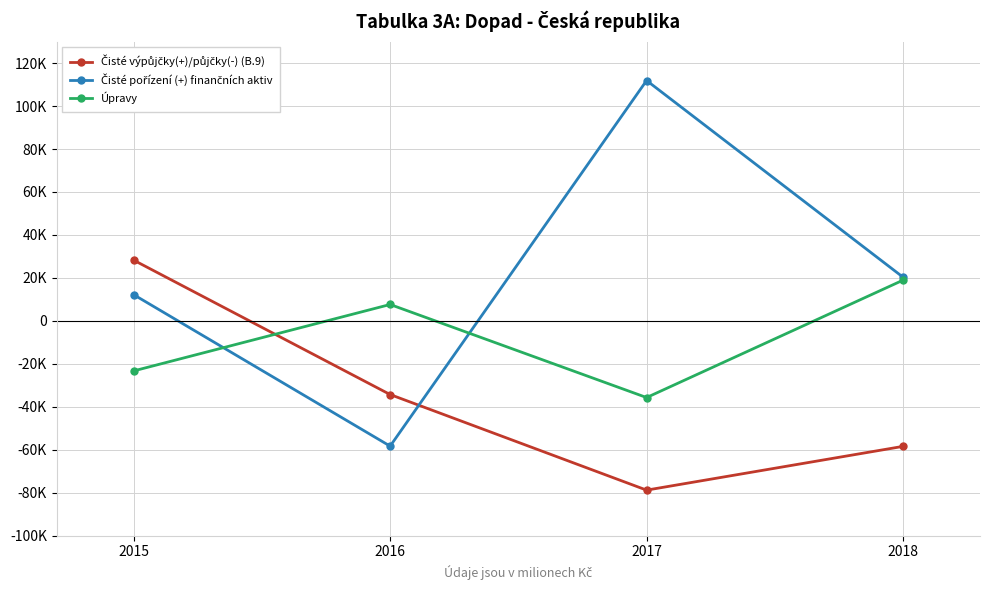

How many intersections are there between Úpravy and Čisté pořízení (+) finančních aktiv?

2